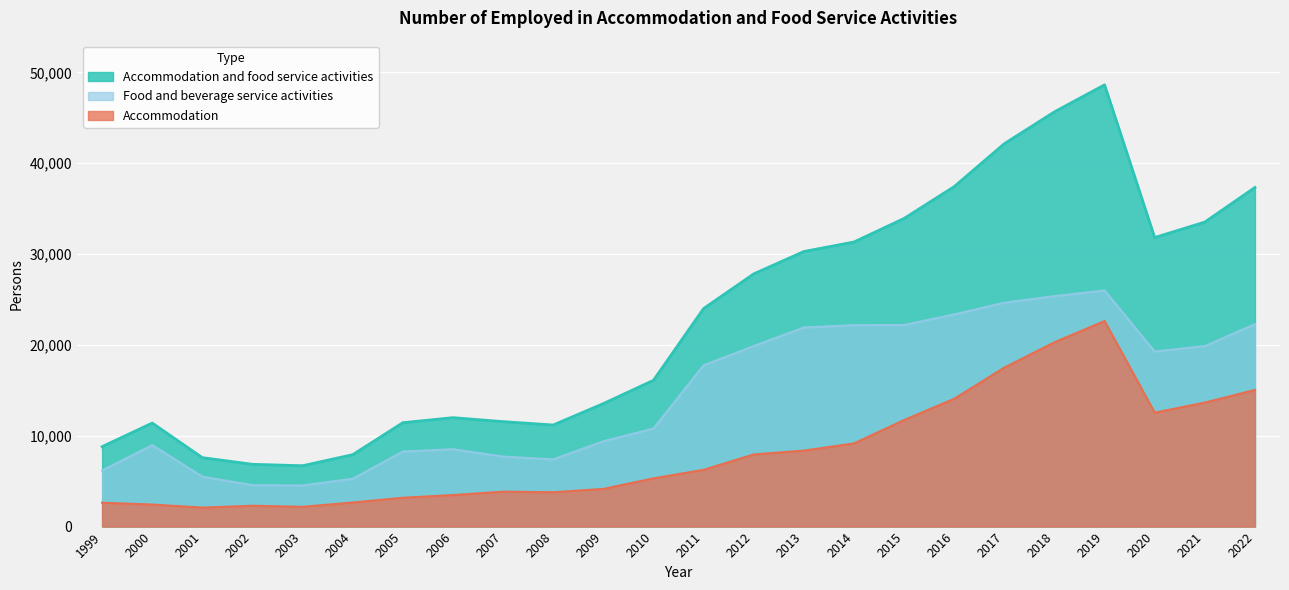

What is the highest value of the Accommodation series?

22632.0